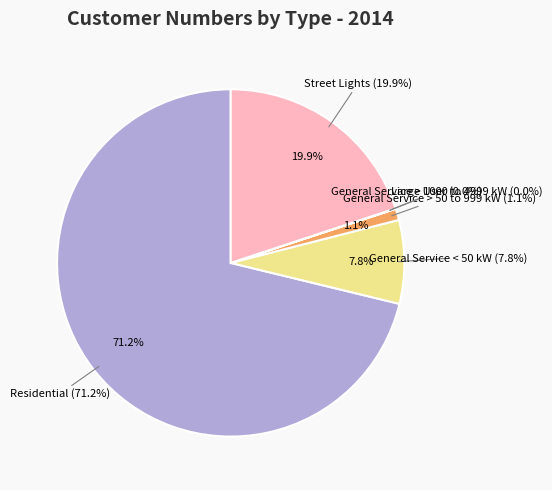

What is the largest slice in the pie chart?

Residential